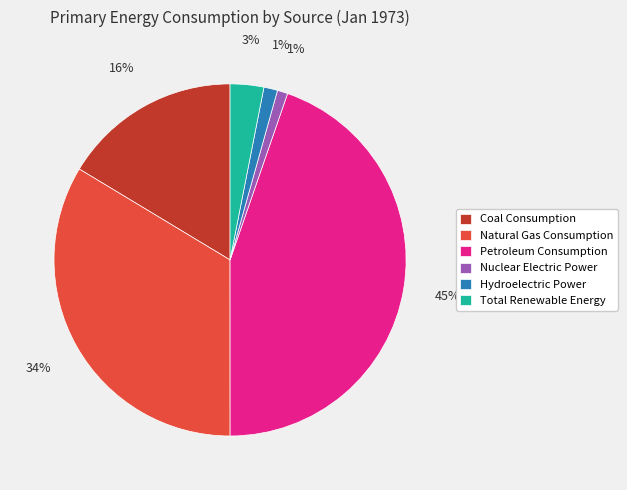

Is there any slice that represents more than half of the pie?

No